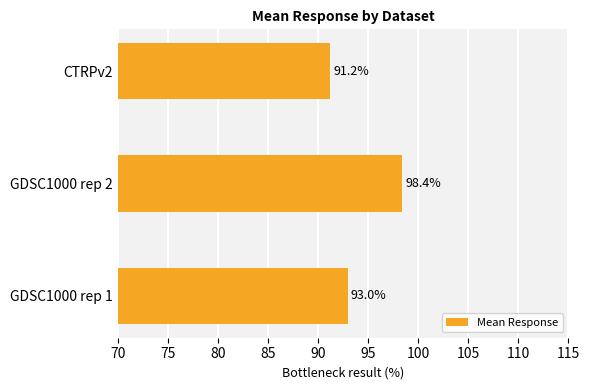

How many bars are there in total?

3